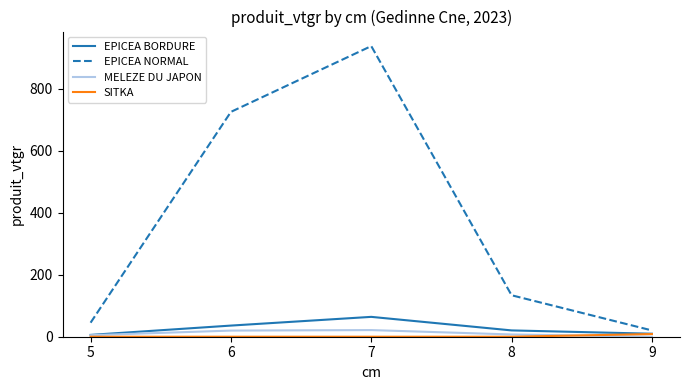

What is the total value across all series at 7?

1023.7